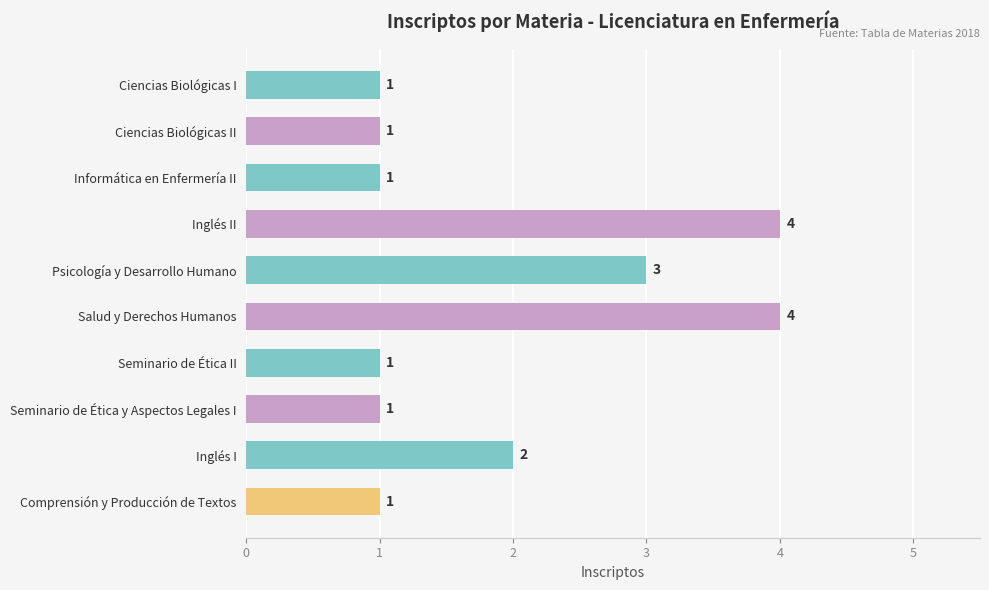

What is the smallest value displayed?

1